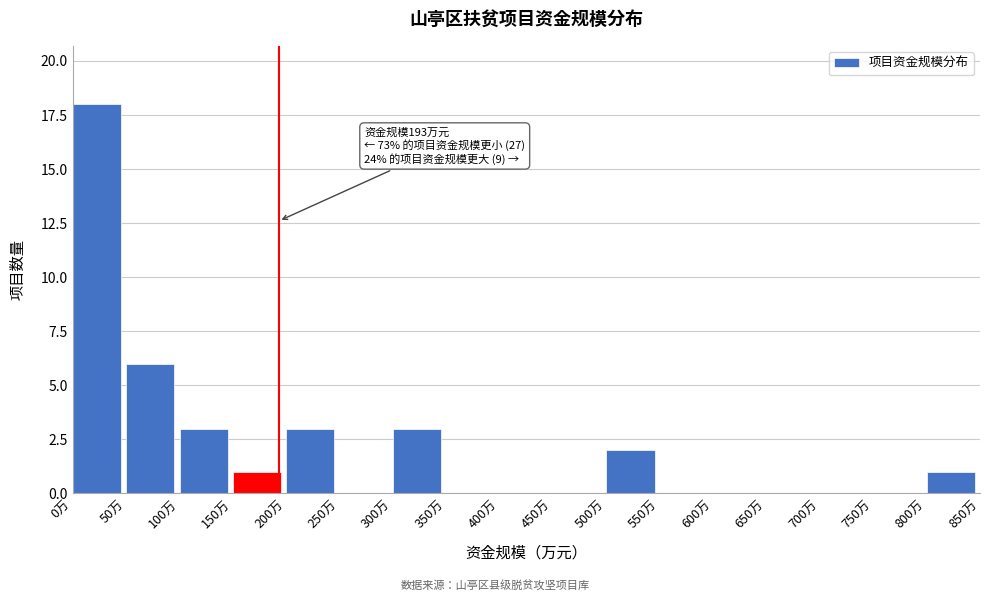

Over which range of the x-axis is the bar tallest?

0 to 50